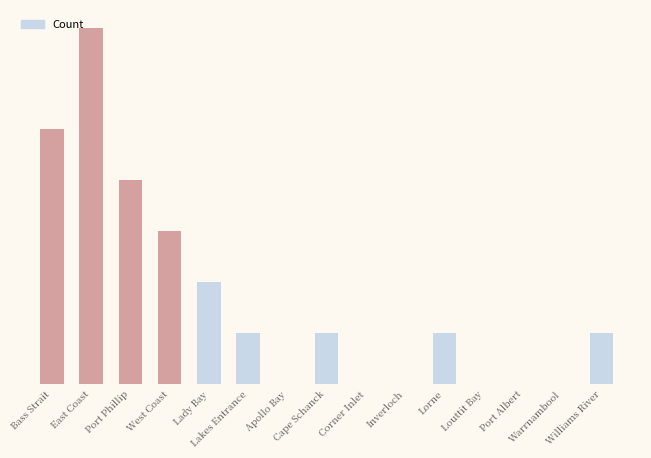

What is the difference between the values at Lakes Entrance and Corner Inlet?

1